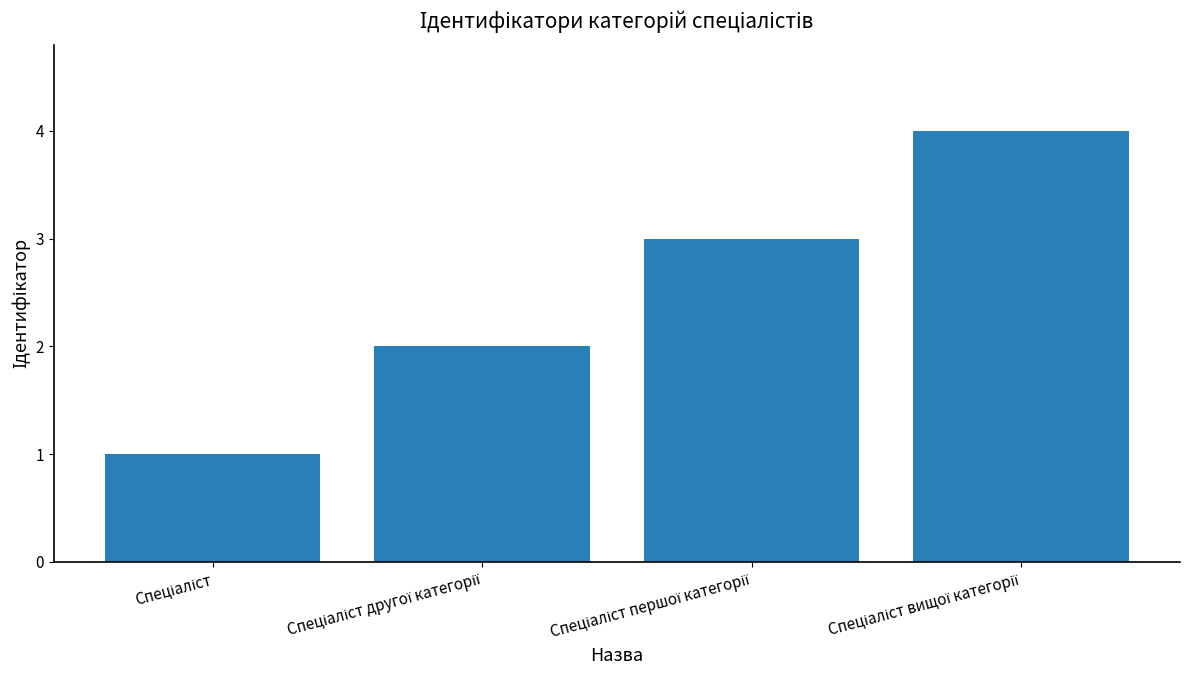

How many values are between 2 and 4?

3